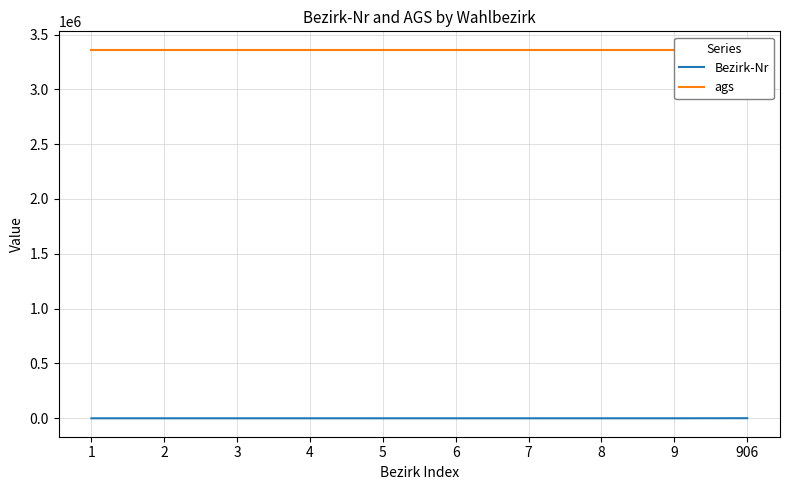

True or false: Bezirk-Nr has a value of 906 at 906.

True